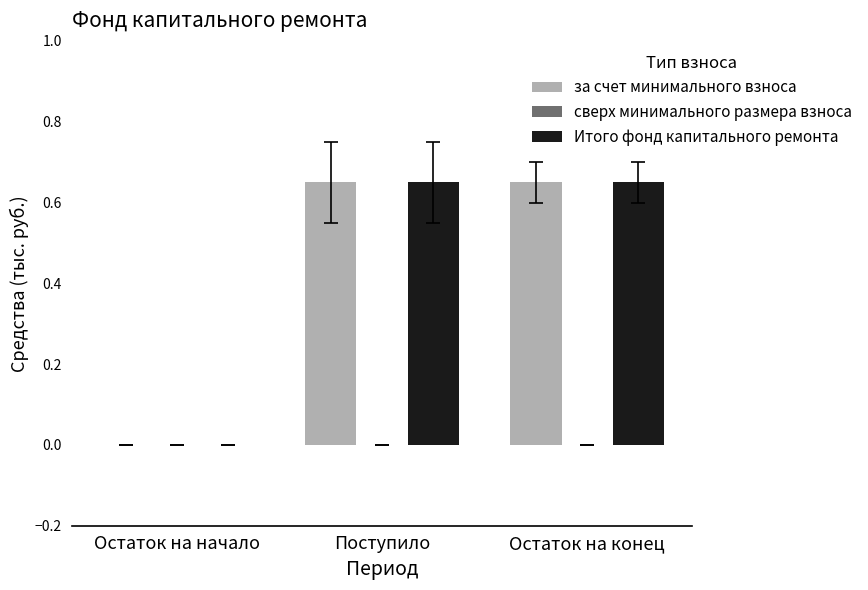

Are the bars horizontal?

No